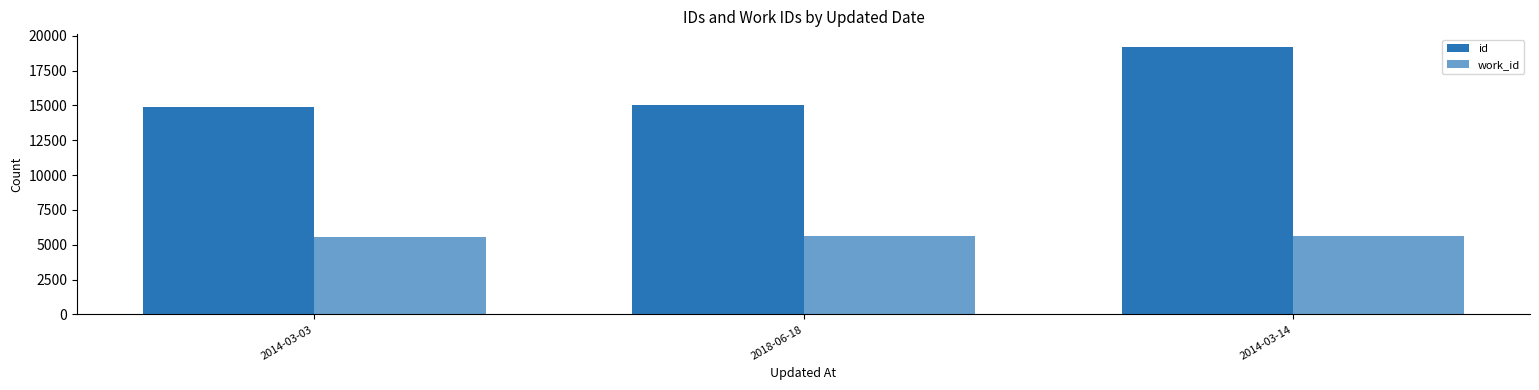

What is the average value of the work_id series?

5617